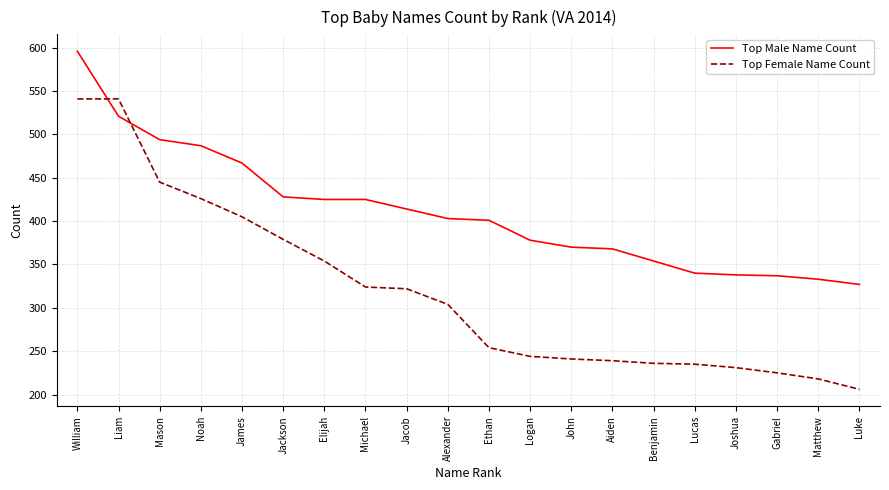

What position from the left is Michael?

8